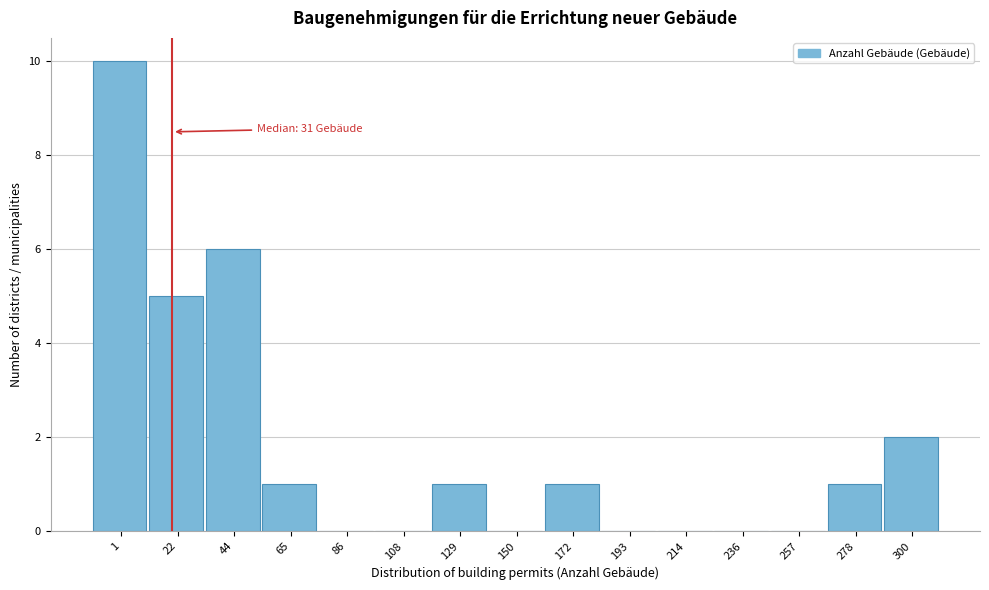

Reading right to left, extract all data points from this chart.

300=2	278=1	257=0	236=0	214=0	193=0	172=1	150=0	129=1	108=0	86=0	65=1	44=6	22=5	1=10